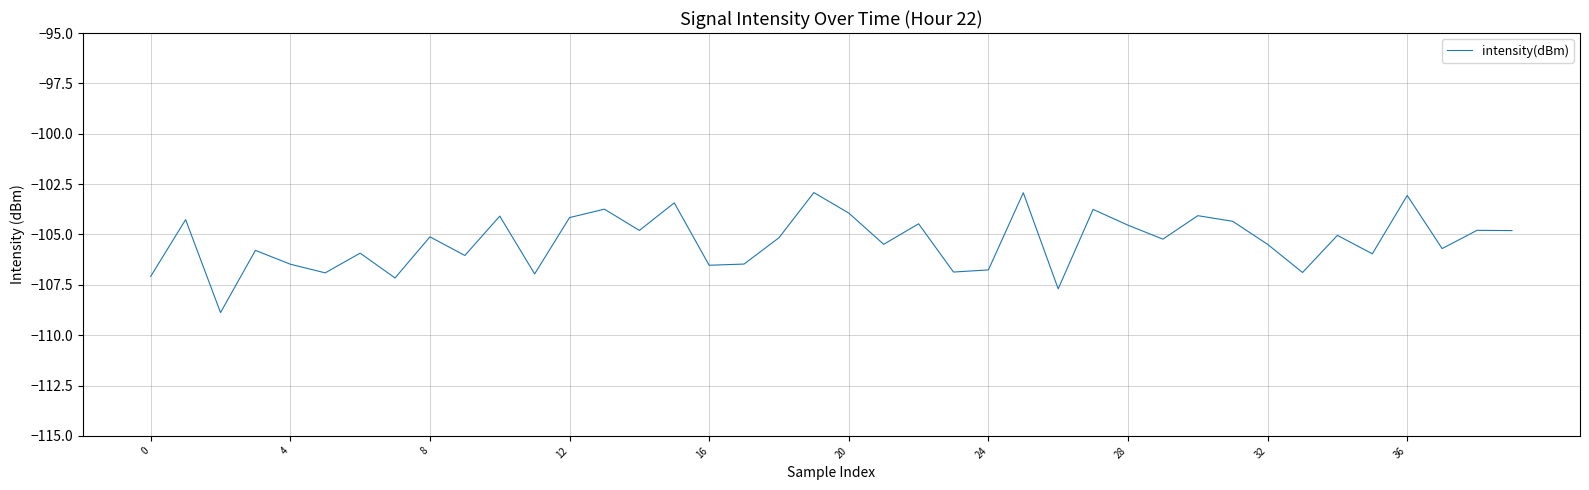

What is the difference between the maximum and minimum values?

6.0